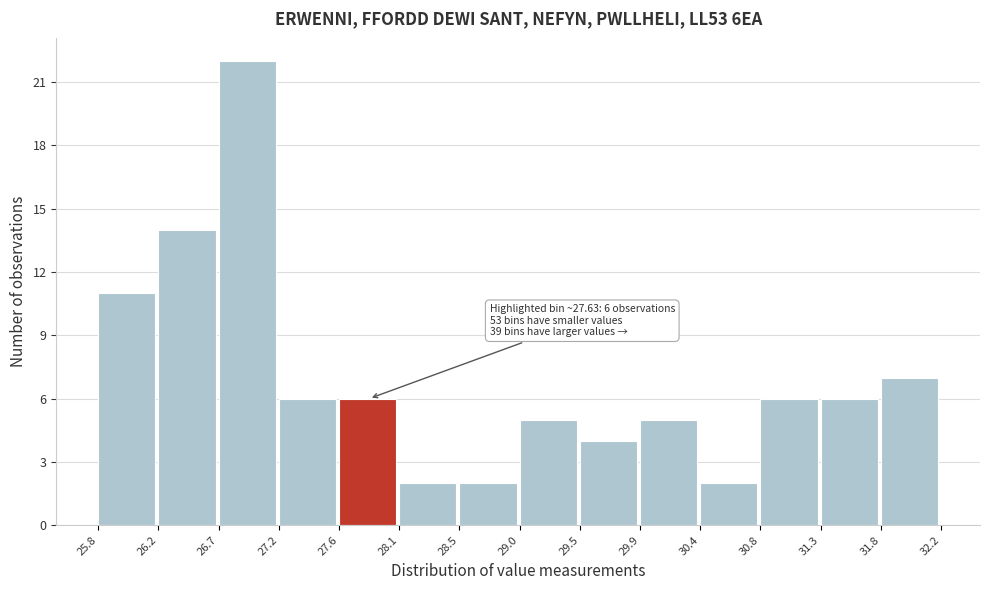

Which range on the x-axis has the tallest bar?

26.7 to 27.2